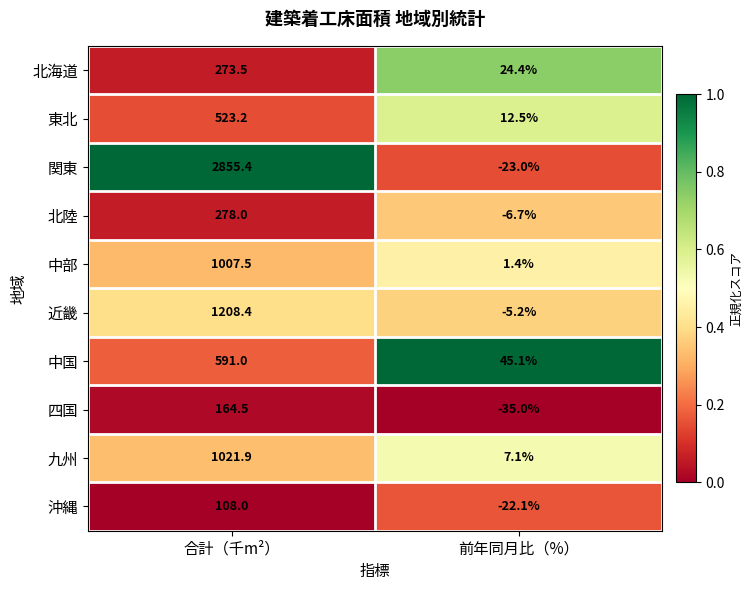

Which series has the widest spread of values?

関東